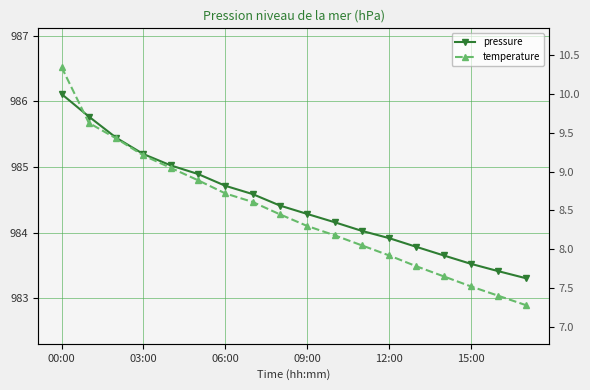

What is the label of the 2nd point from the right?

16